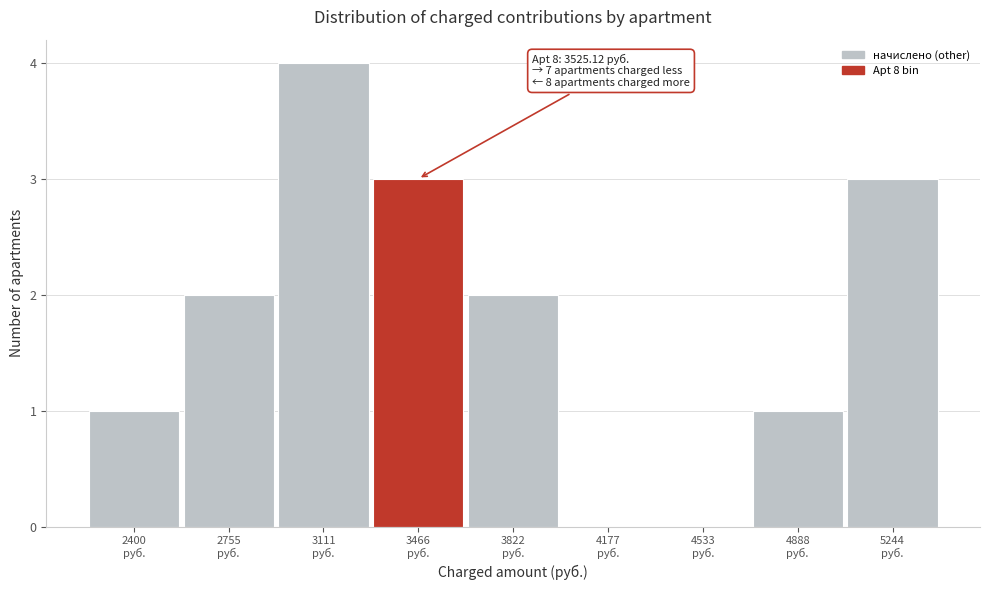

What is the greatest value displayed?

4